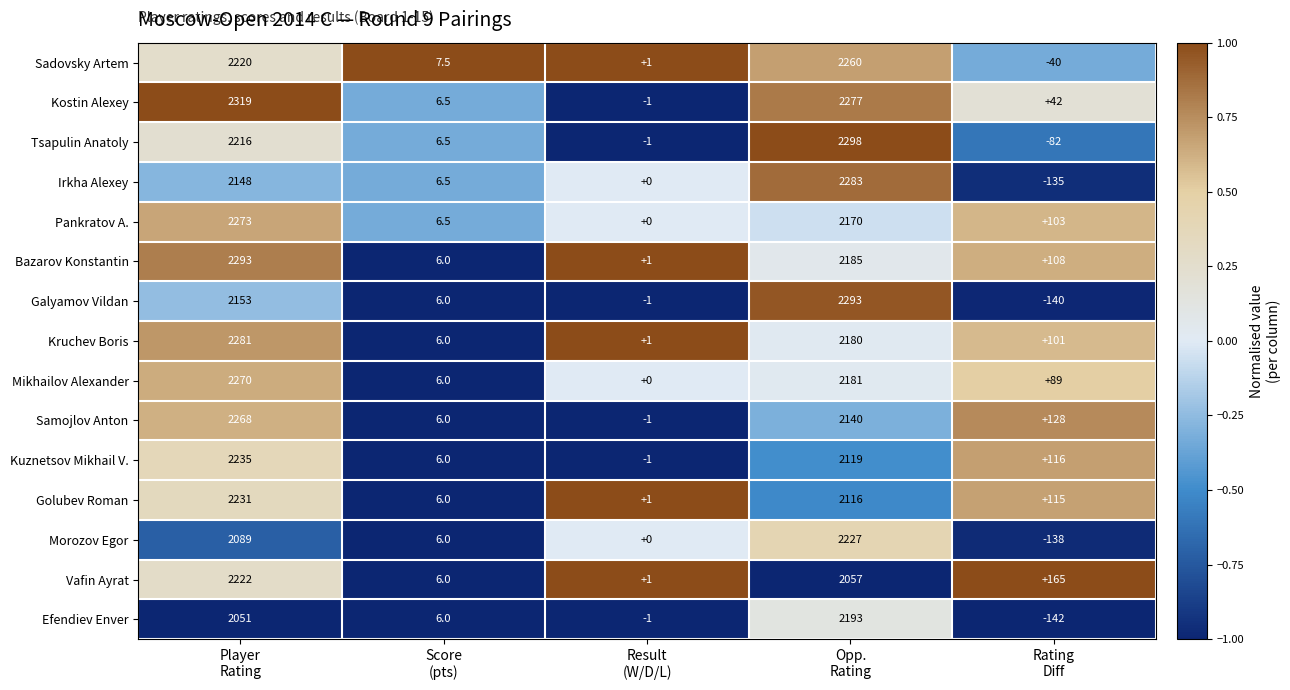

Which series has the largest total across all categories?

Kostin Alexey